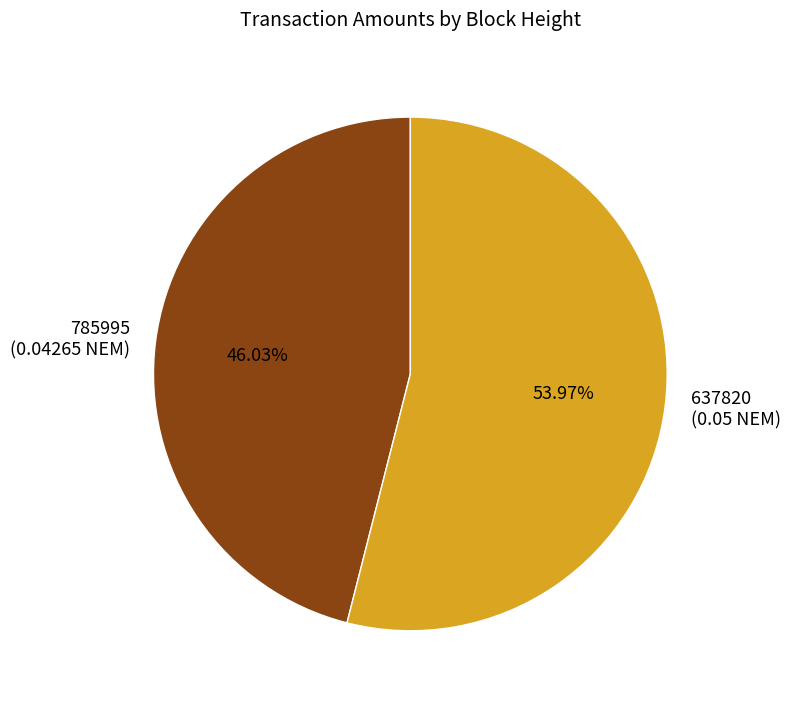

To the nearest percent, what is the difference between the largest and smallest slice percentages?

8%